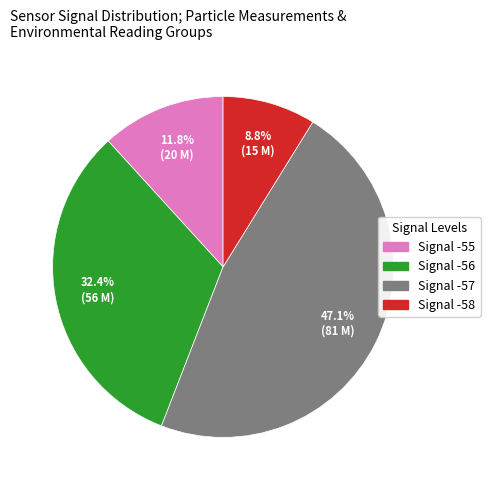

What is the smallest slice in the pie chart?

Signal -58